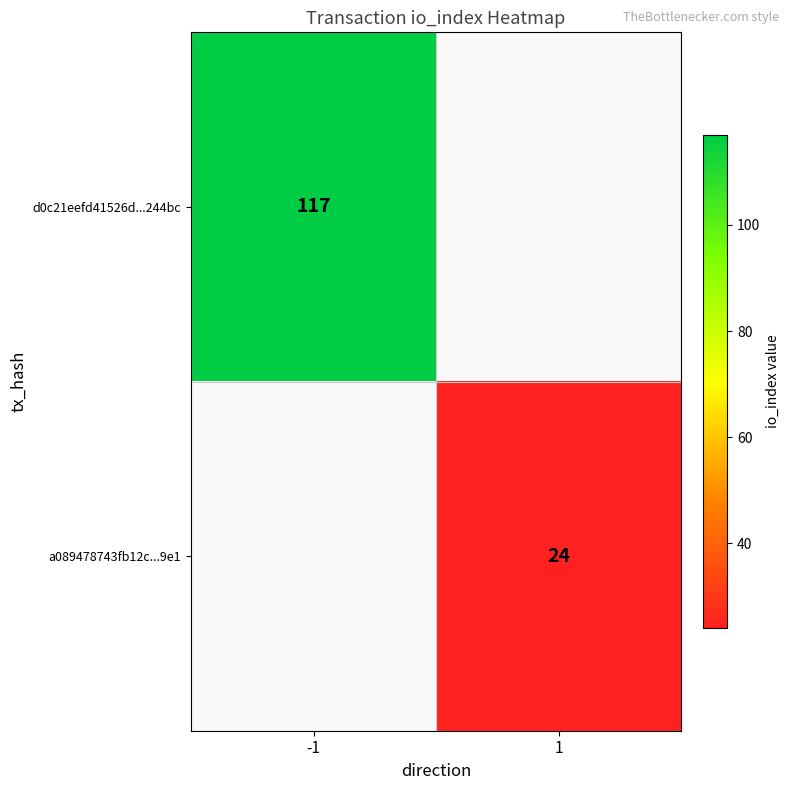

The value of d0c21eefd41526d...244bc at -1 is 58. True or false?

False